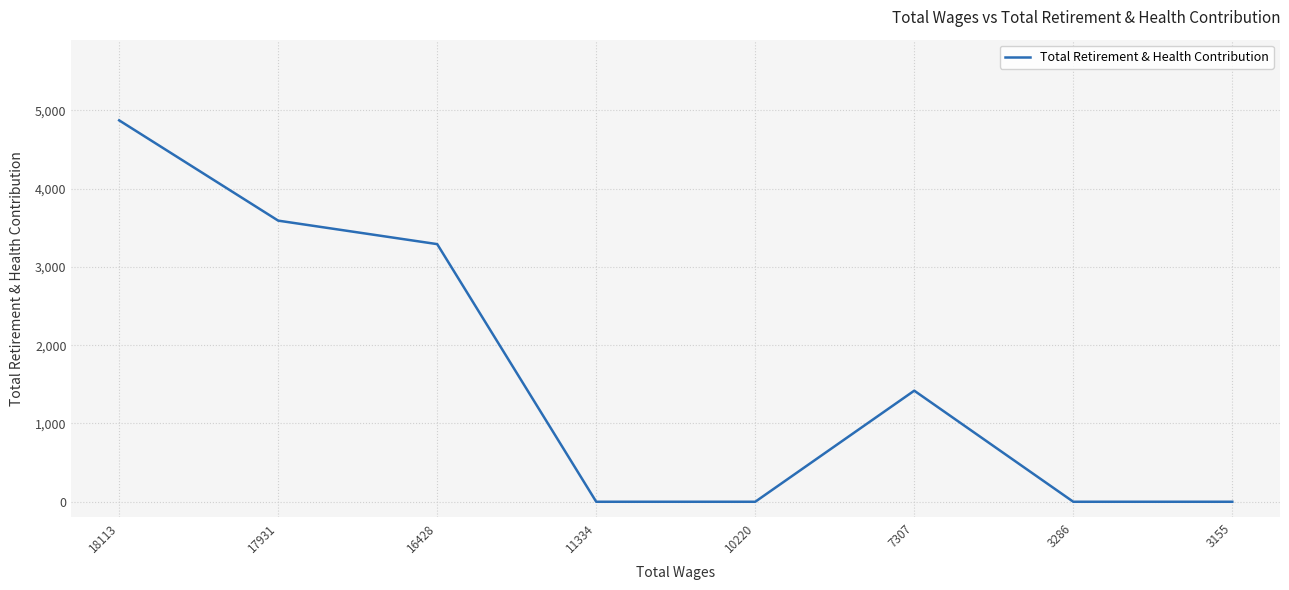

What is the change in value from 18113 to 16428?

-1581